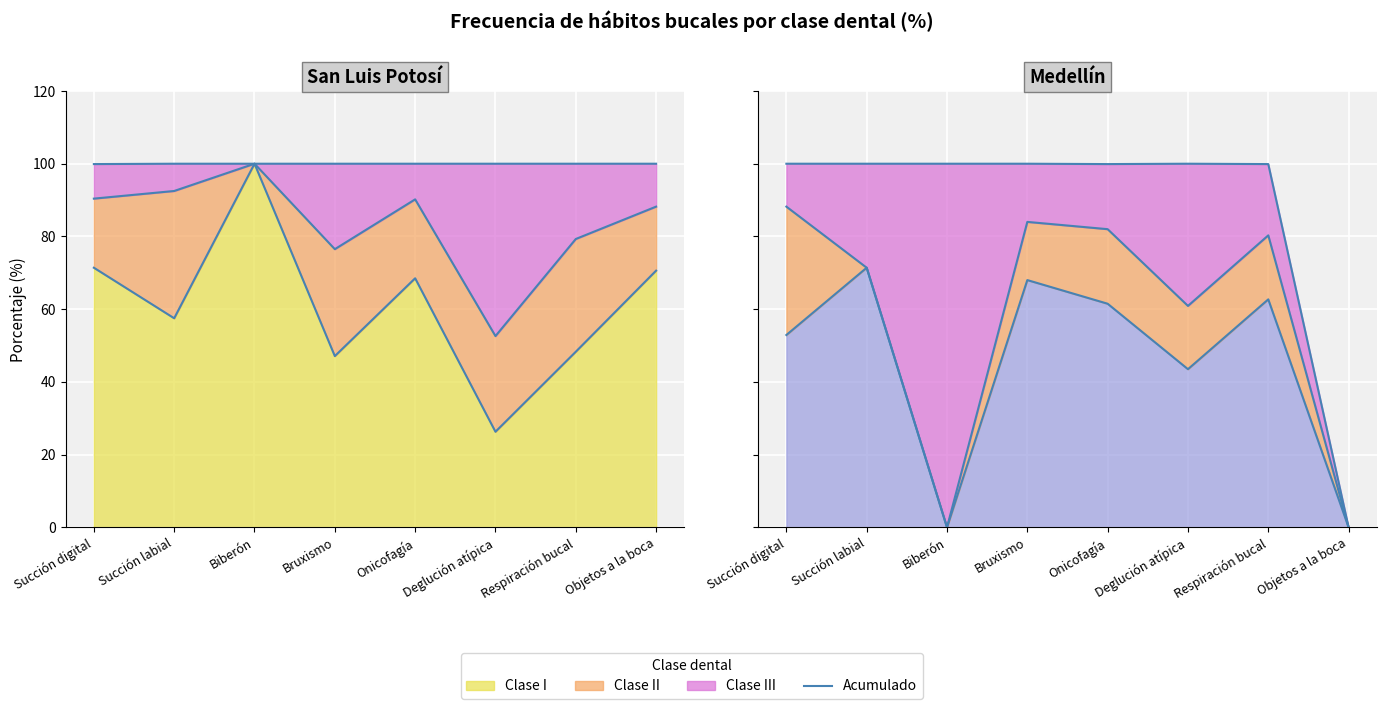

The chart shows a value of 47.1 at Bruxismo. True or false?

True